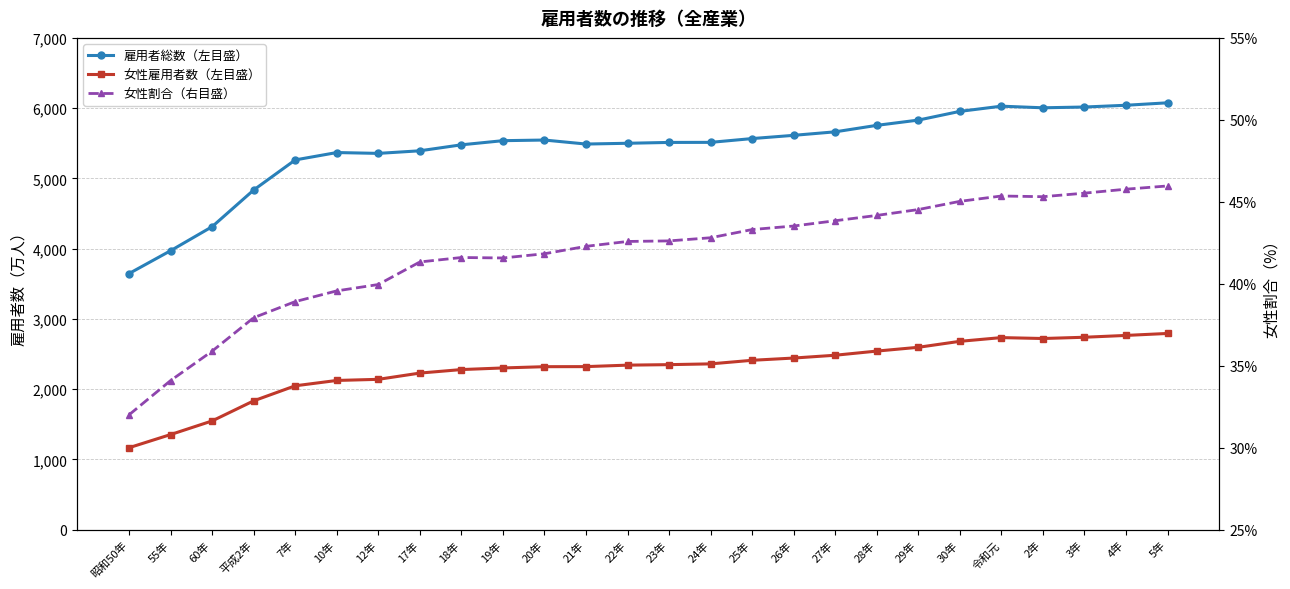

What position from the left is 23年?

14